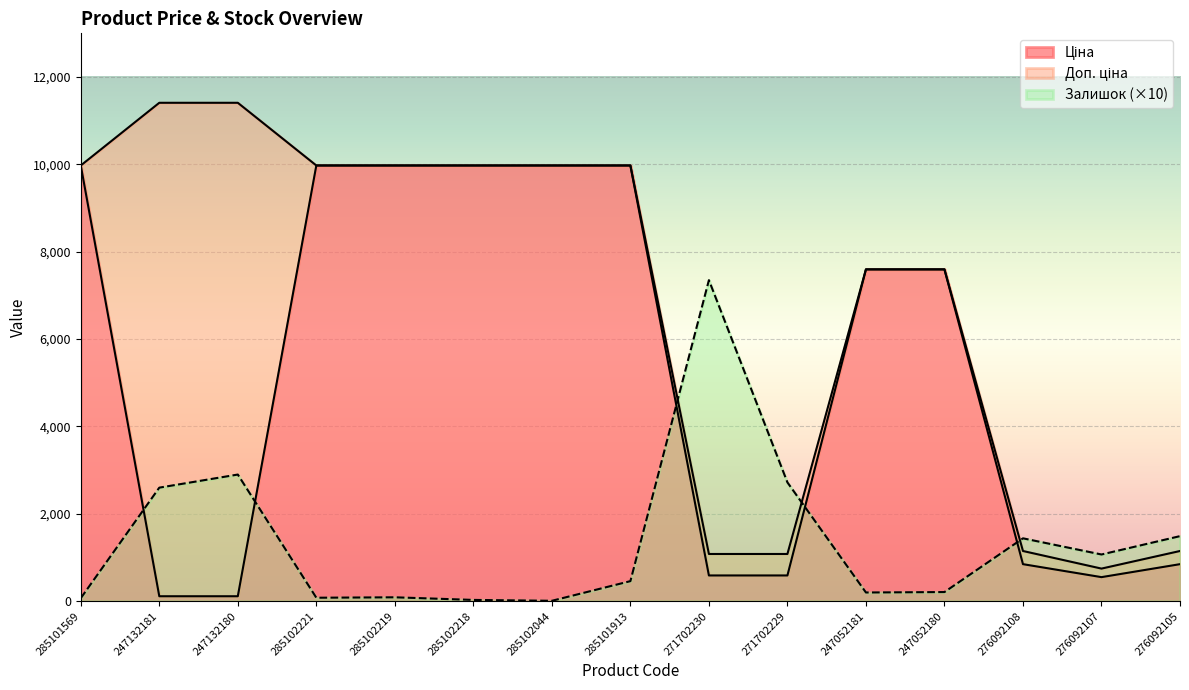

Reading left to right, what are all the values shown in this chart?

Ціна: 9975.0	114.1	114.1	9975.0	9975.0	9975.0	9975.0	9975.0	589.9	589.9	7596.5	7596.5	848.4	551.5	848.4
Доп. ціна: 9975.0	11410.0	11410.0	9975.0	9975.0	9975.0	9975.0	9975.0	1081.7	1081.7	7596.5	7596.5	1149.7	747.0	1149.7
Залишок: 70.0	2600.0	2900.0	80.0	90.0	30.0	10.0	460.0	7350.0	2720.0	200.0	210.0	1440.0	1070.0	1490.0